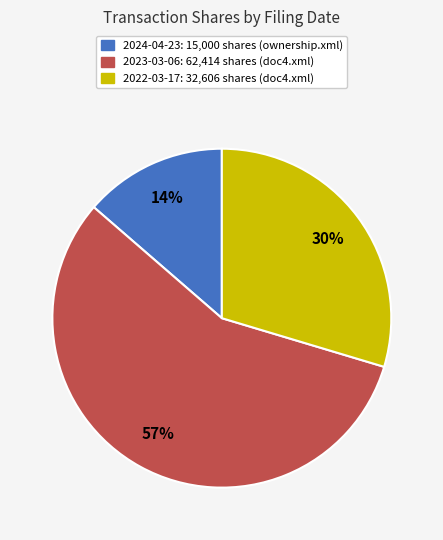

To the nearest percent, what is the average slice percentage?

33%